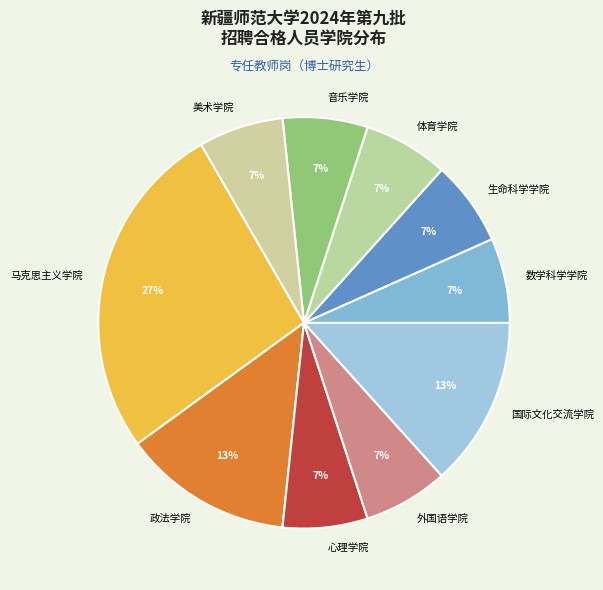

What is the largest slice in the pie chart?

马克思主义学院